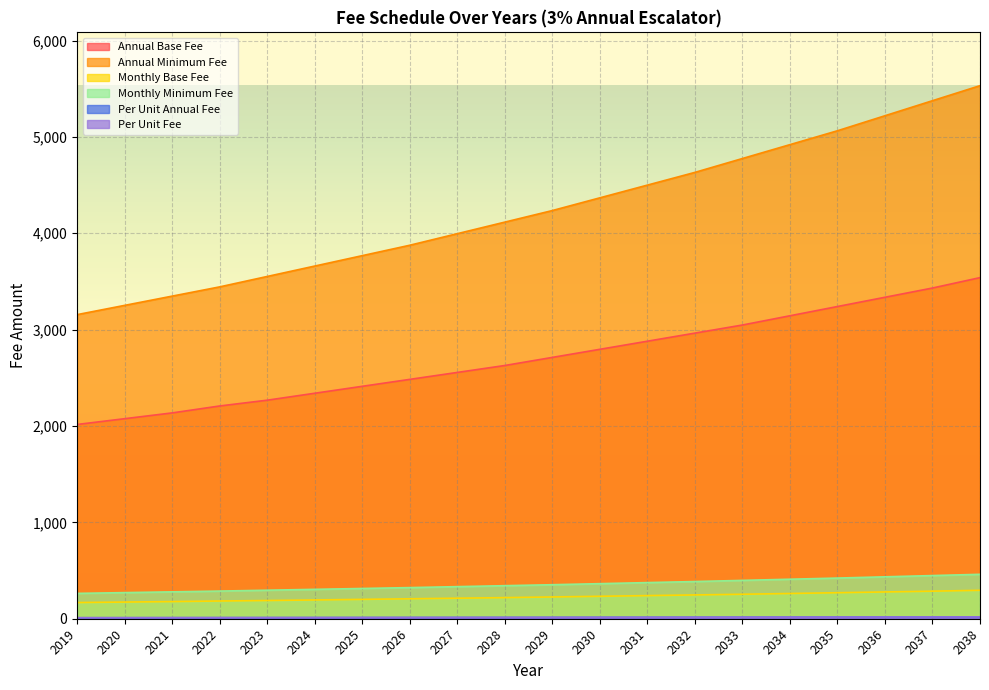

True or false: Monthly Base Fee and Annual Minimum Fee intersect in this chart.

False